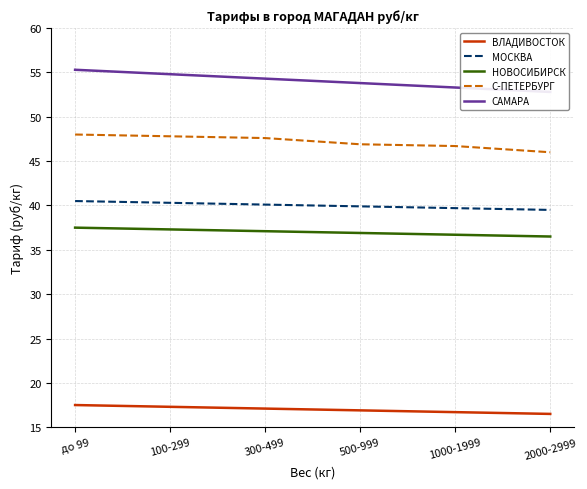

Reading left to right, transcribe all the data shown in this chart.

ВЛАДИВОСТОК: до 99=17.5	100-299=17.3	300-499=17.1	500-999=16.9	1000-1999=16.7	2000-2999=16.5
МОСКВА: до 99=40.5	100-299=40.3	300-499=40.1	500-999=39.9	1000-1999=39.7	2000-2999=39.5
НОВОСИБИРСК: до 99=37.5	100-299=37.3	300-499=37.1	500-999=36.9	1000-1999=36.7	2000-2999=36.5
С-ПЕТЕРБУРГ: до 99=48.0	100-299=47.8	300-499=47.6	500-999=46.9	1000-1999=46.7	2000-2999=46.0
САМАРА: до 99=55.3	100-299=54.8	300-499=54.3	500-999=53.8	1000-1999=53.3	2000-2999=52.8